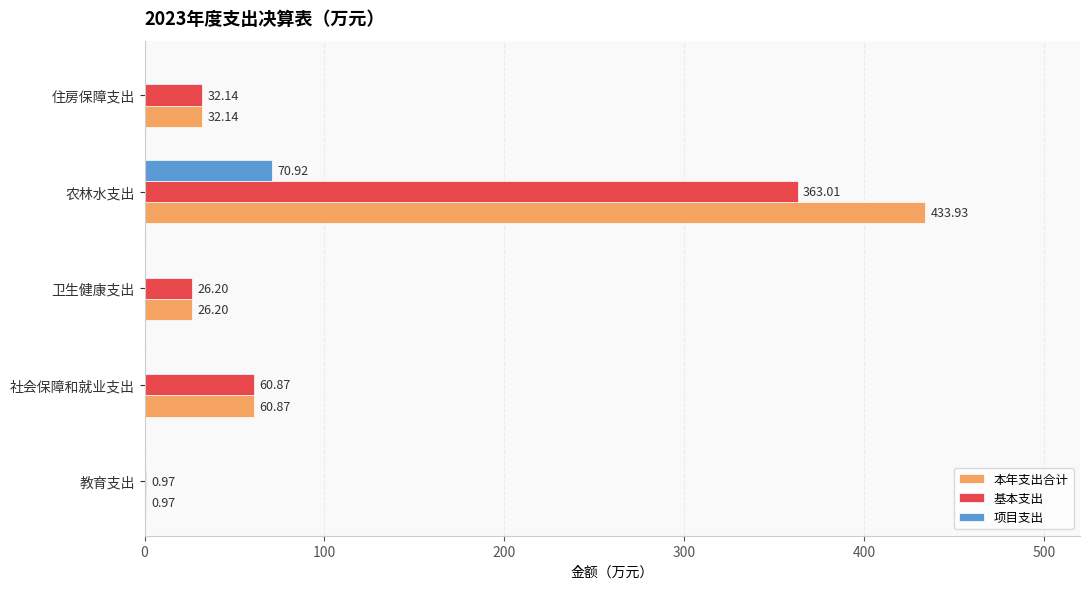

Is the value of 基本支出 at 卫生健康支出 greater than the value of 项目支出 at 社会保障和就业支出?

Yes